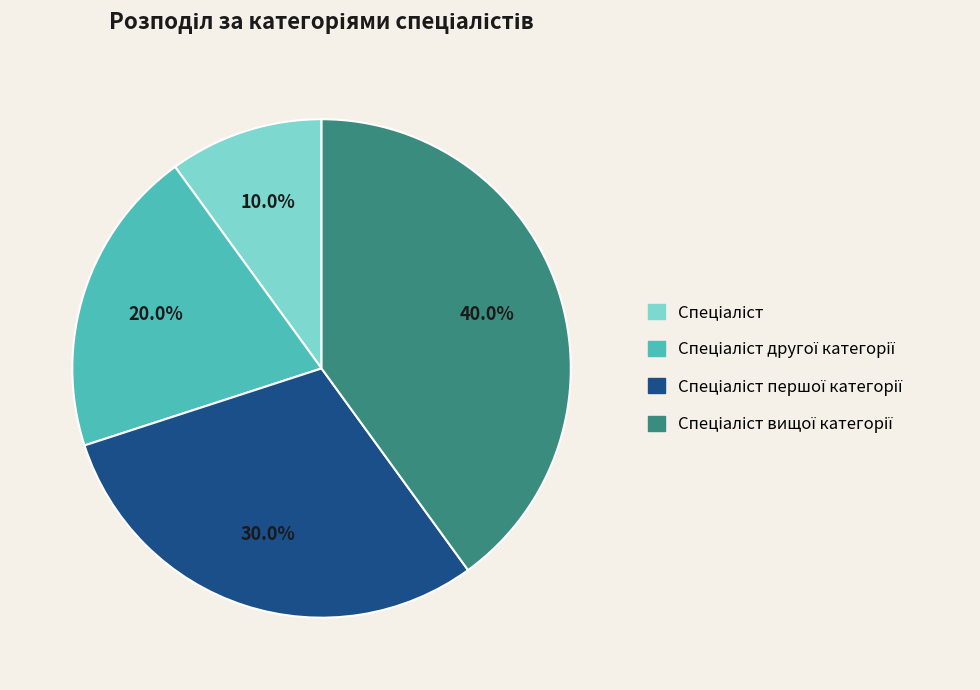

Is there a majority slice in this chart?

No